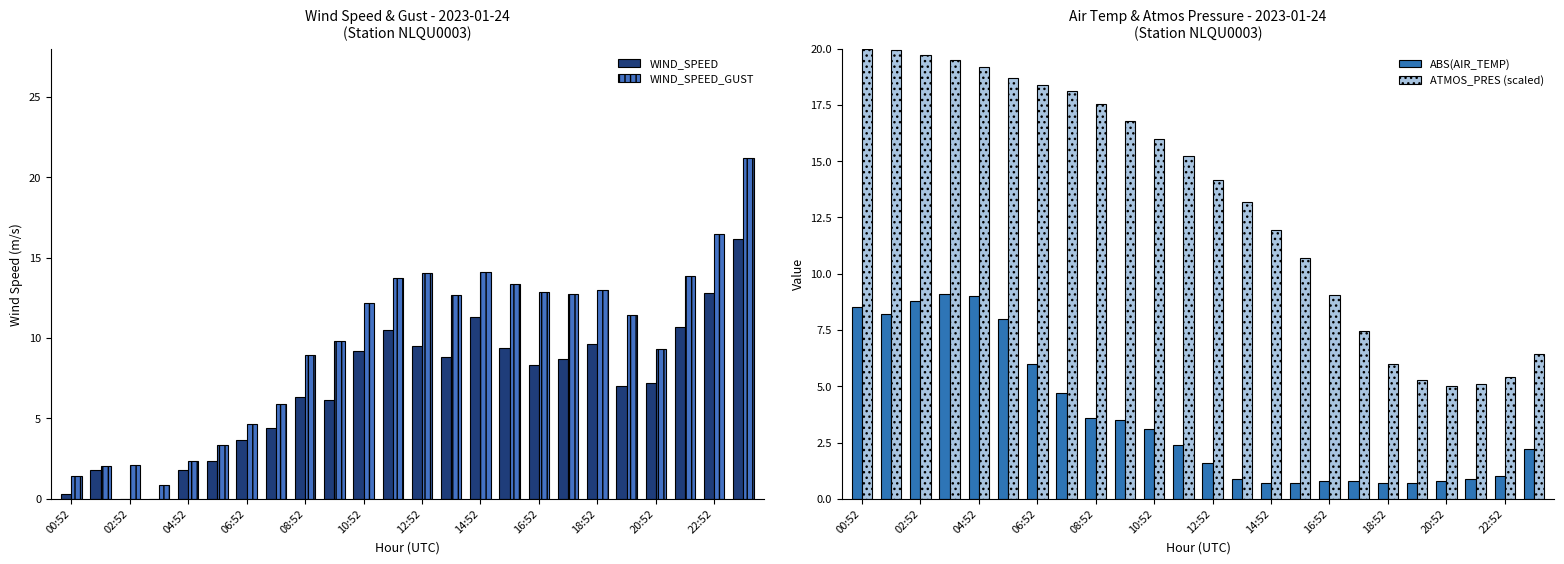

What are all the series names shown in the legend?

WIND_SPEED, WIND_SPEED_GUST, ABS(AIR_TEMP), ATMOS_PRES (scaled)